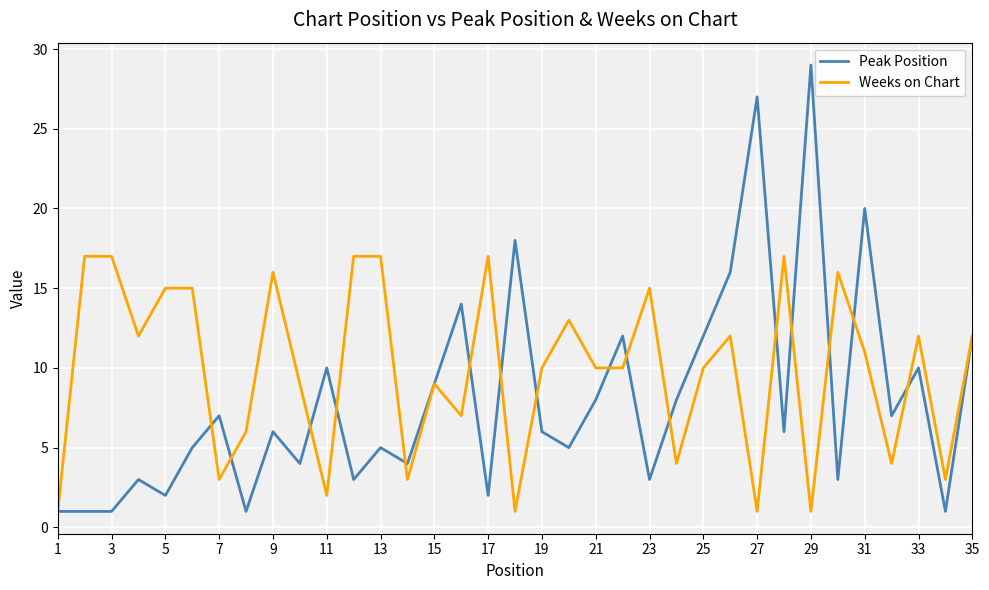

Rank the series by their maximum value, from highest to lowest.

Peak Position, Weeks on Chart